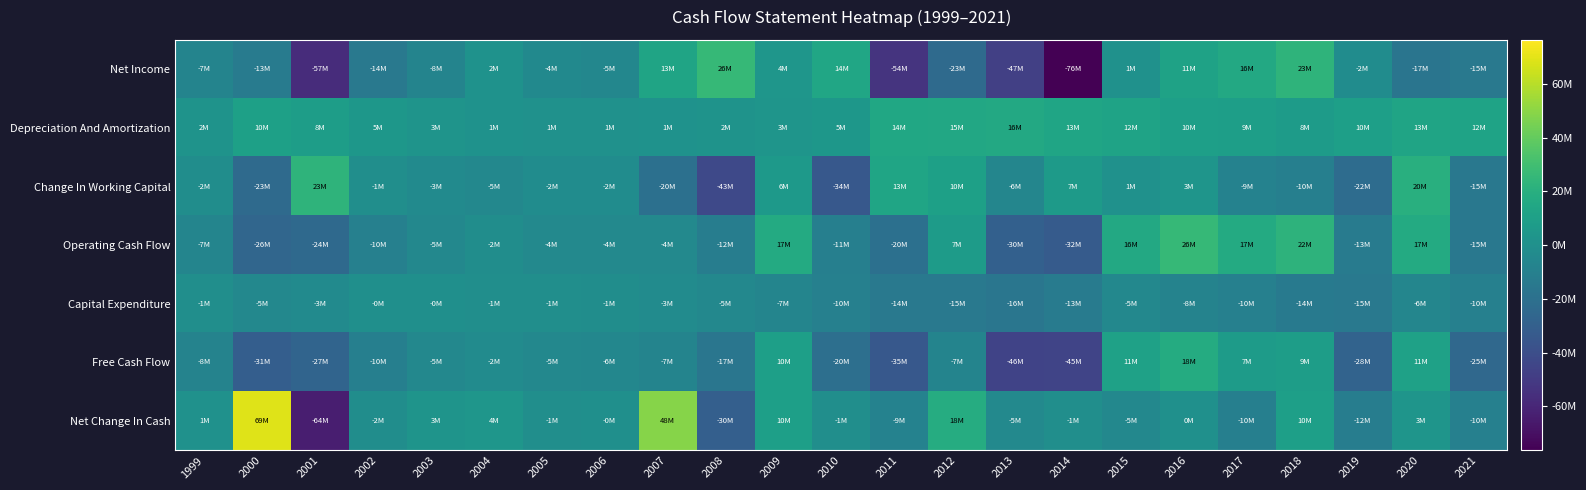

At which category does the chart reach its peak across all series?

2000